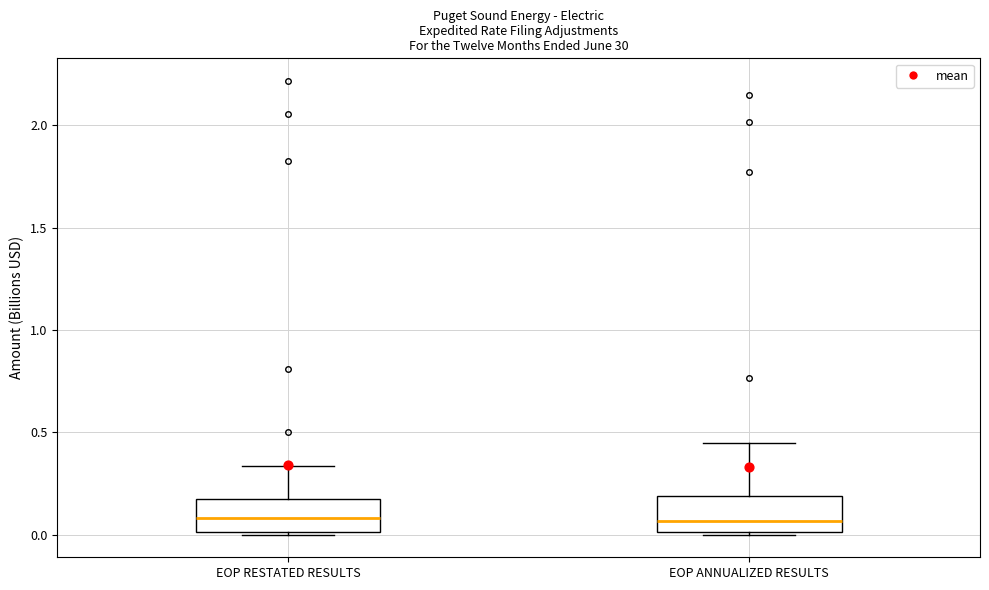

Where is the upper edge of the box for EOP RESTATED RESULTS on the y-axis? The values are not printed on the chart, so give them approximately, as read against the axis.

0.15